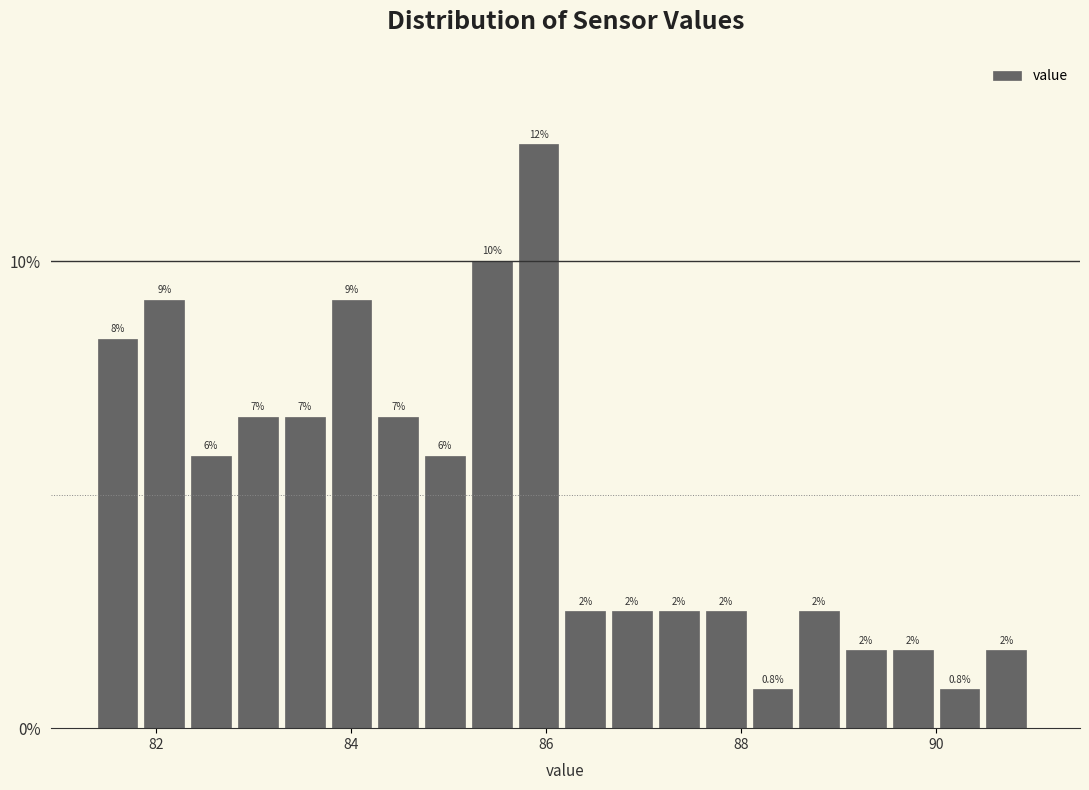

Around what value on the x-axis is the tallest bar? Give the approximate position of its centre, as read against the axis.

86.0